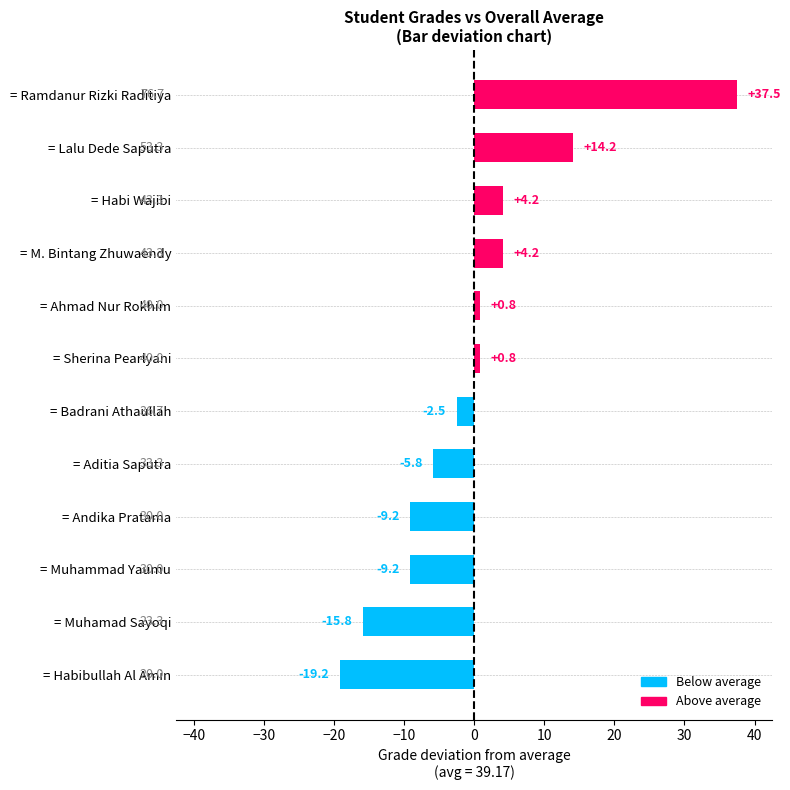

Which has a higher value, = Habibullah Al Amin or = Ramdanur Rizki Raditiya?

= Ramdanur Rizki Raditiya